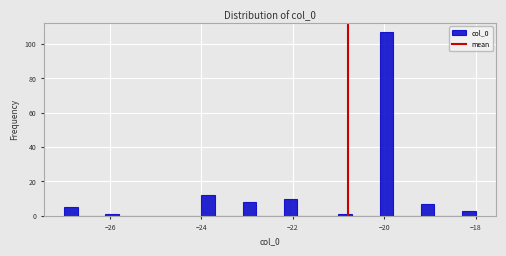

Read against the x-axis, roughly where is the centre of the tallest bar?

-20.0